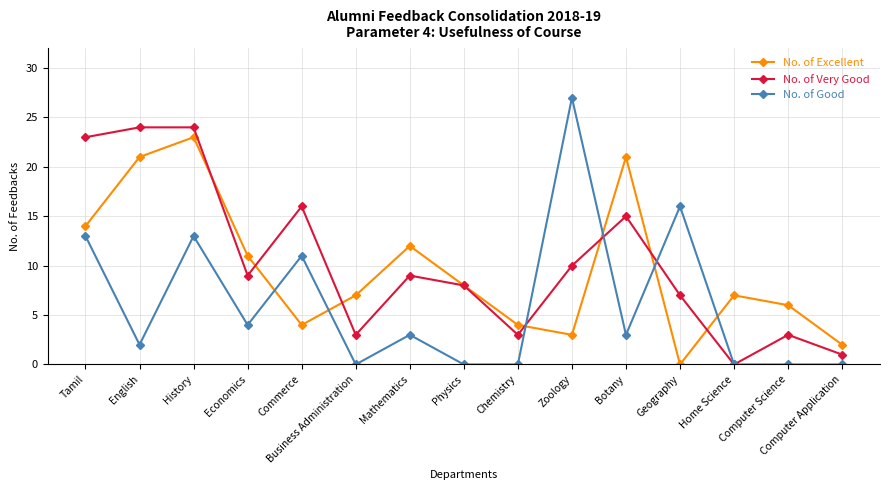

What is the label of the 7th point from the right?

Chemistry